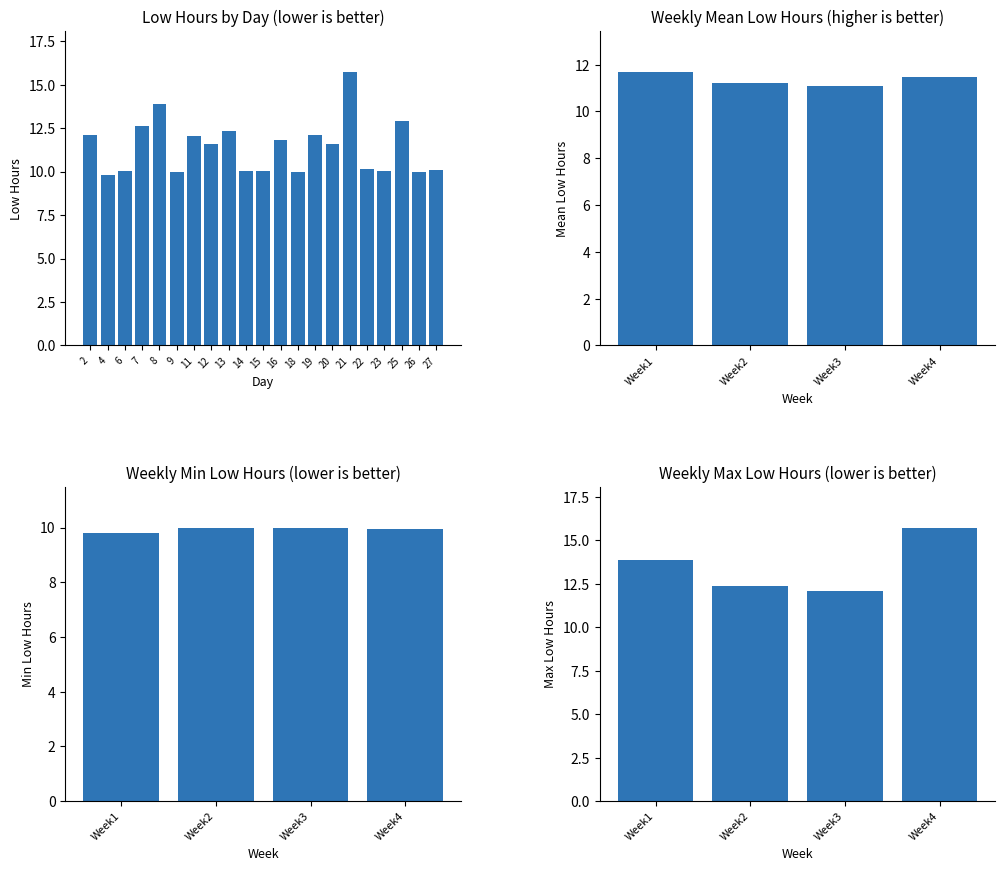

Which category has the highest value across all series?

21